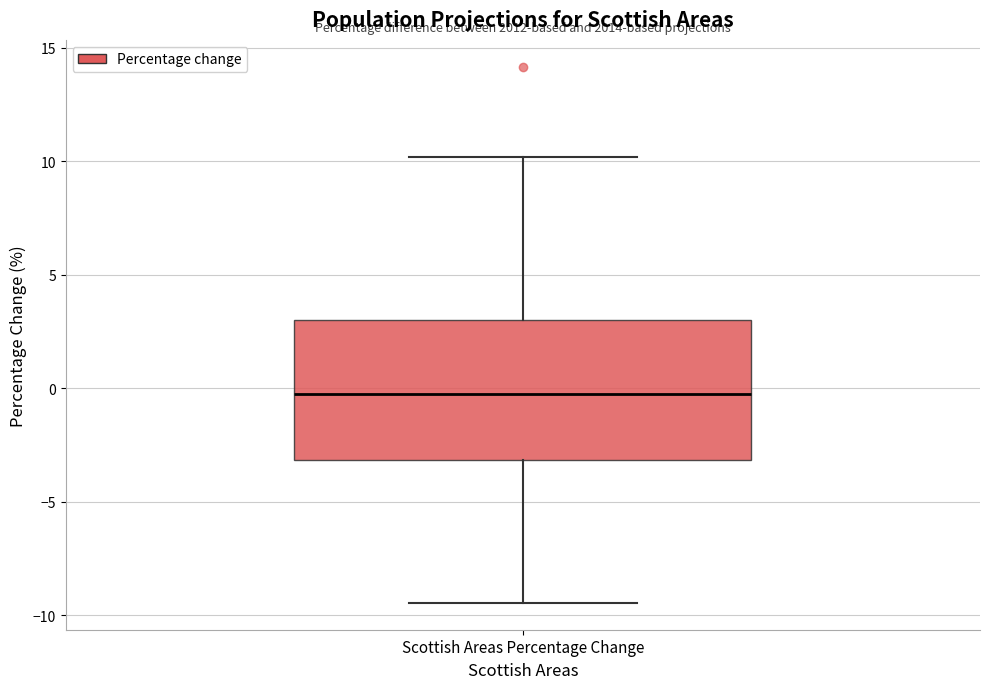

Where is the upper edge of the box for Scottish Areas Percentage Change on the y-axis? The values are not printed on the chart, so give them approximately, as read against the axis.

3.0